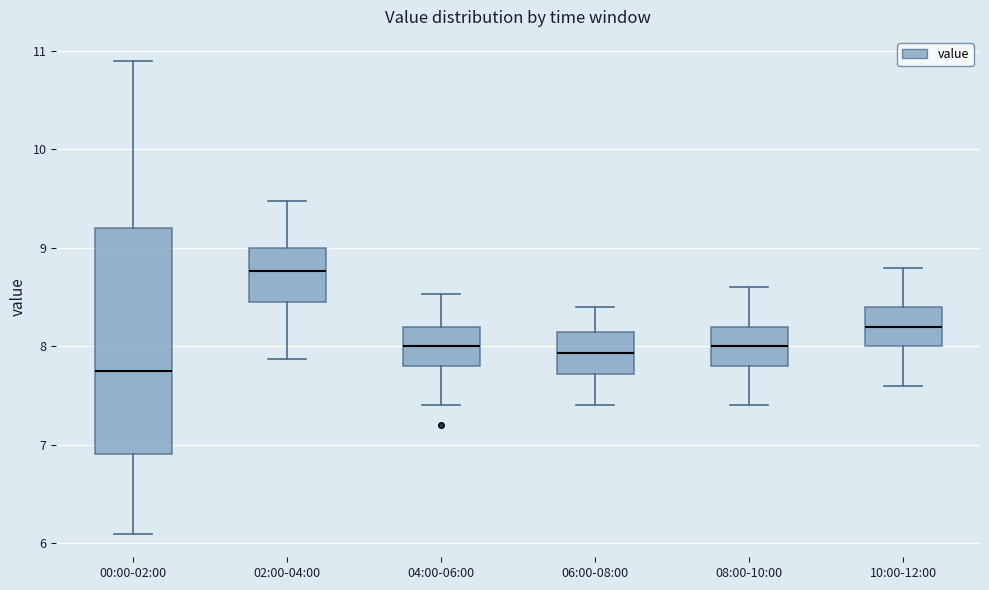

Reading left to right, transcribe this box plot: for each box, give where its median line is, the range the box spans, and where its two whiskers end, as read against the y-axis. The values are not printed on the chart, so give them approximately, as read against the axis.

00:00-02:00: median 7.8, box 6.9 to 9.2, whiskers 6.1 to 10.9
02:00-04:00: median 8.8, box 8.5 to 9.0, whiskers 7.9 to 9.5
04:00-06:00: median 8.0, box 7.8 to 8.2, whiskers 7.4 to 8.5
06:00-08:00: median 7.9, box 7.7 to 8.1, whiskers 7.4 to 8.4
08:00-10:00: median 8.0, box 7.8 to 8.2, whiskers 7.4 to 8.6
10:00-12:00: median 8.2, box 8.0 to 8.4, whiskers 7.6 to 8.8